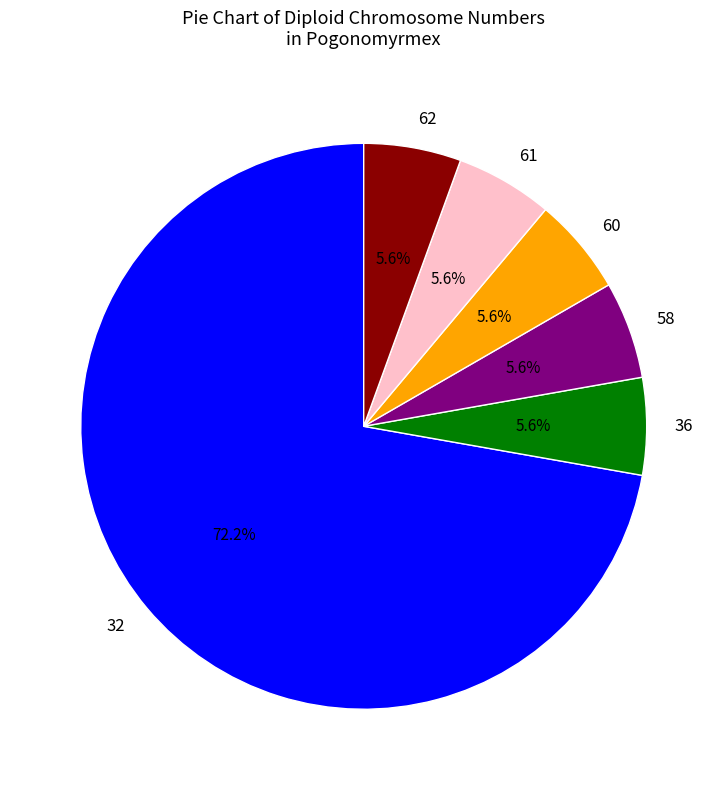

Combined, do 62 and 61 account for over 50%?

No